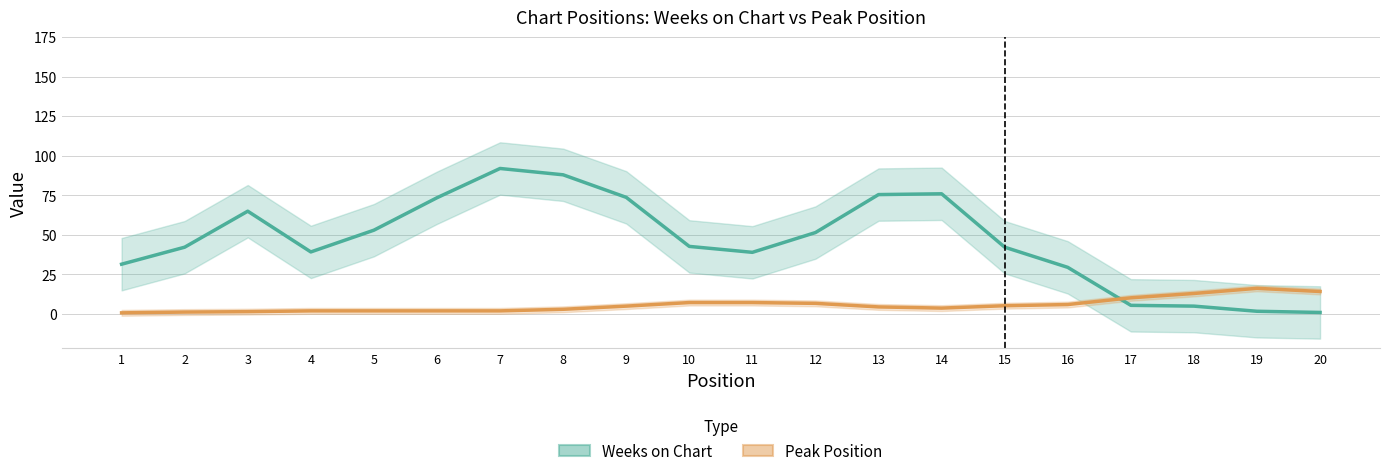

What is the smallest value displayed?

0.8